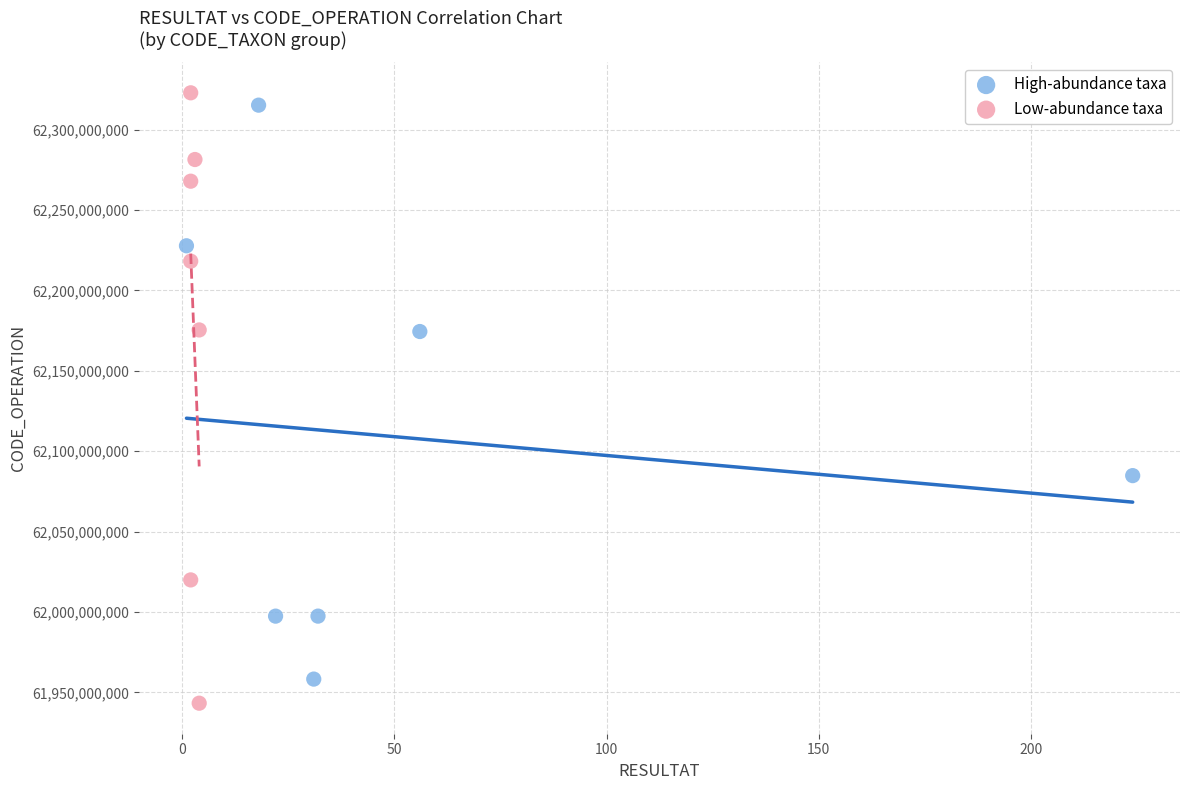

Which series contains the lowest Y value?

Low-abundance taxa